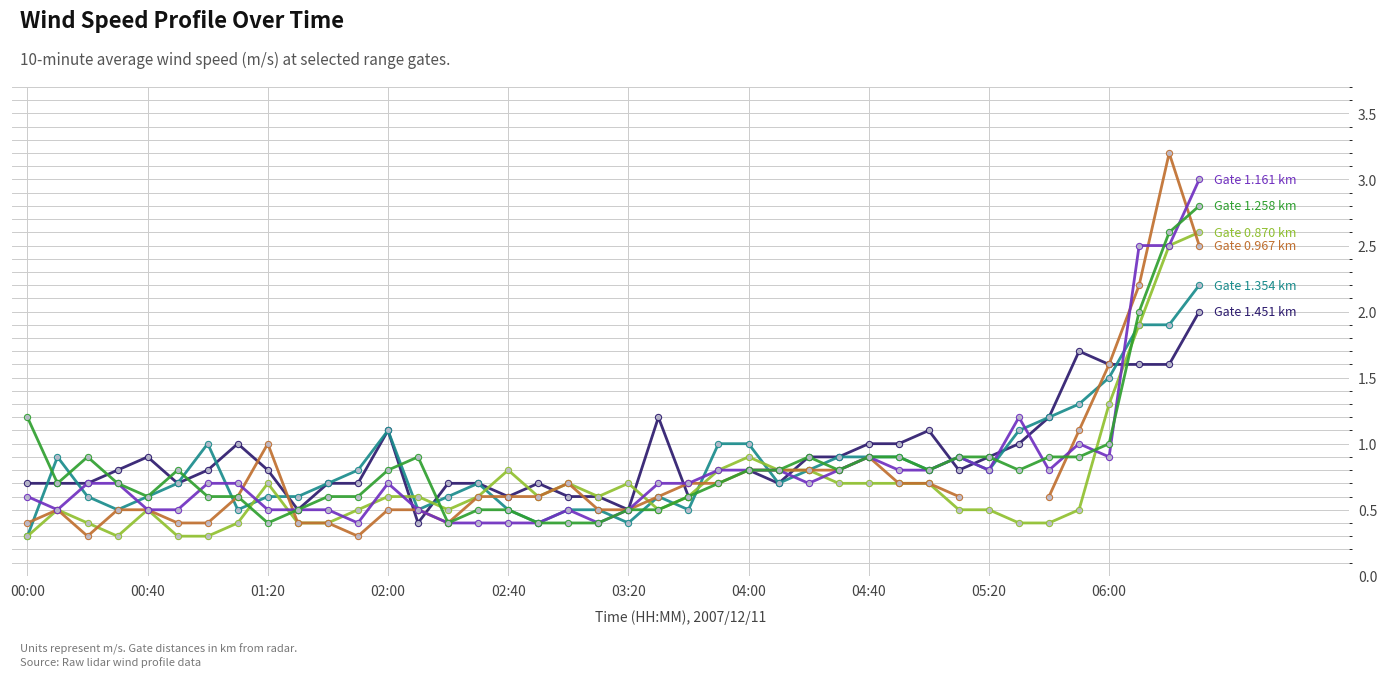

Which series changed the most between 16 and 39?

Gate 1.161 km